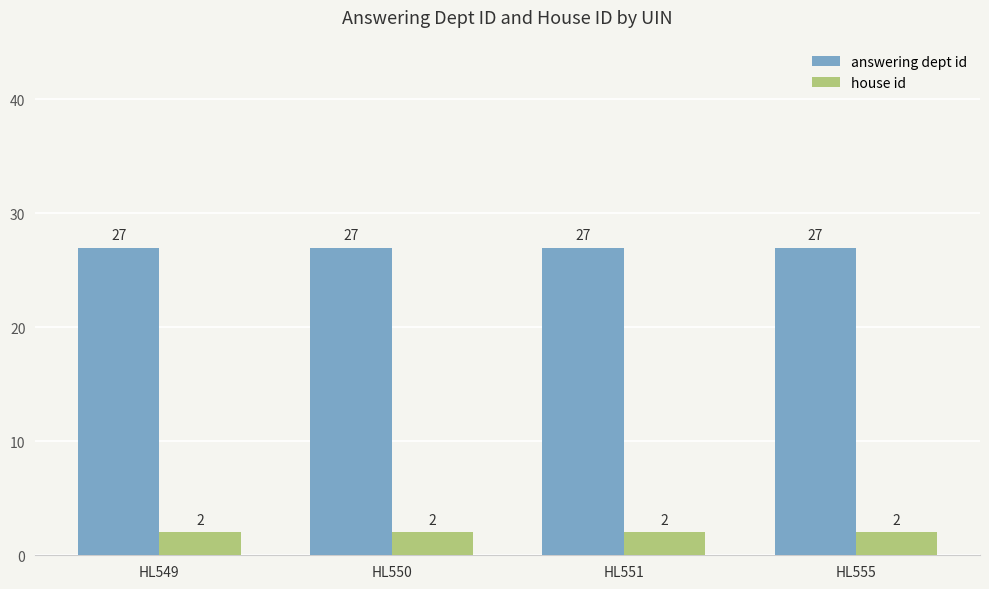

What is the spread (max minus min) of values at HL555?

25